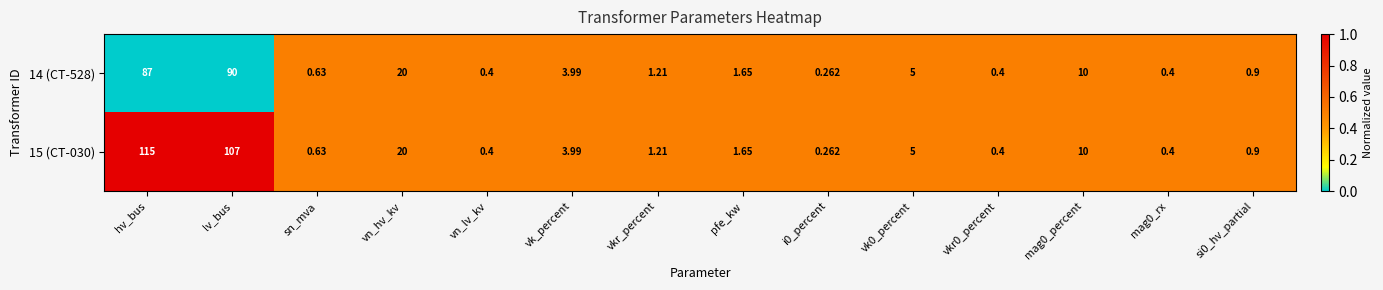

Where does the 14 (CT-528) series first go above 1?

hv_bus